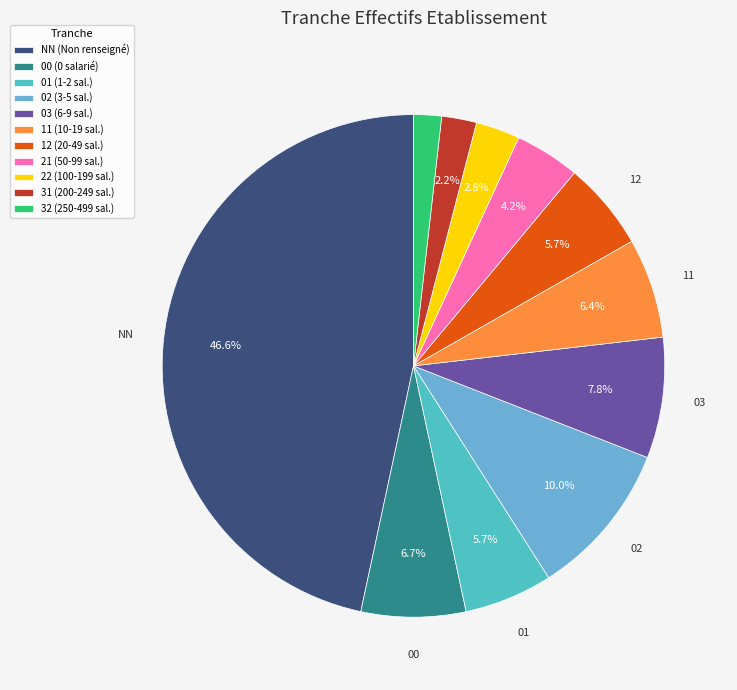

Approximately how many times larger is the value at 02 compared to 00?

1.5